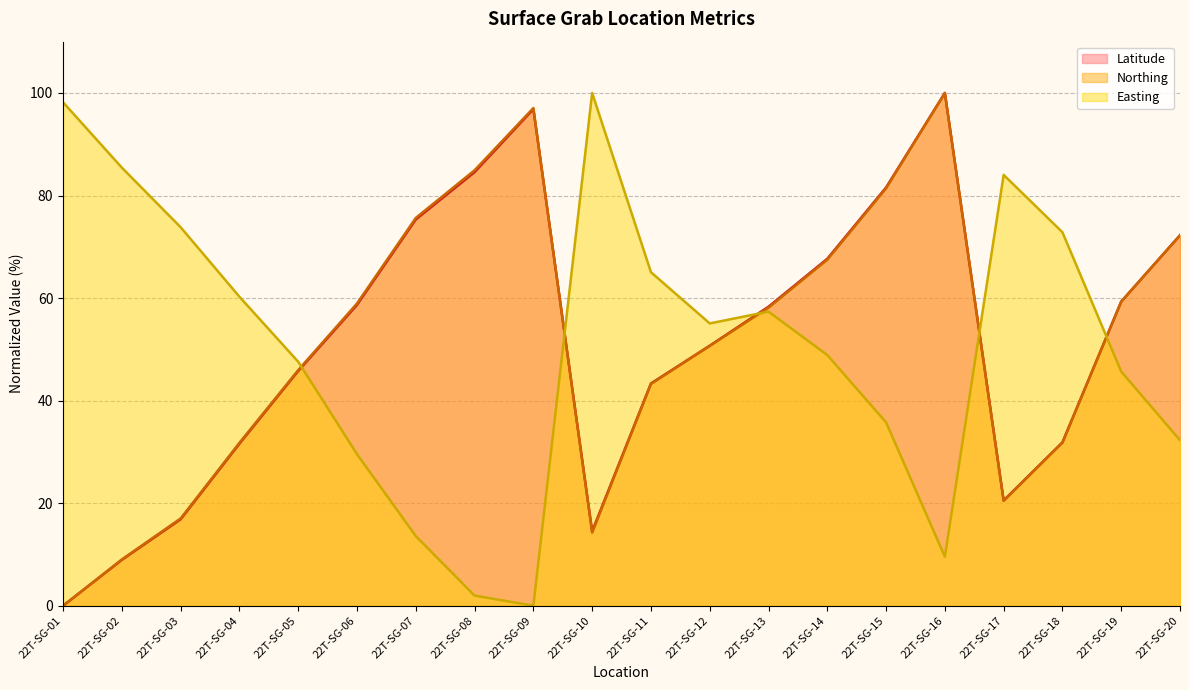

Reading left to right, transcribe all the data shown in this chart.

Latitude: 22T-SG-01=0.0	22T-SG-02=8.9	22T-SG-03=16.9	22T-SG-04=31.6	22T-SG-05=45.8	22T-SG-06=58.7	22T-SG-07=75.3	22T-SG-08=84.6	22T-SG-09=96.8	22T-SG-10=14.5	22T-SG-11=43.3	22T-SG-12=50.7	22T-SG-13=58.3	22T-SG-14=67.7	22T-SG-15=81.6	22T-SG-16=100.0	22T-SG-17=20.5	22T-SG-18=31.9	22T-SG-19=59.3	22T-SG-20=72.2
Northing: 22T-SG-01=0.0	22T-SG-02=9.0	22T-SG-03=17.0	22T-SG-04=31.8	22T-SG-05=46.0	22T-SG-06=59.0	22T-SG-07=75.6	22T-SG-08=84.9	22T-SG-09=97.1	22T-SG-10=14.3	22T-SG-11=43.3	22T-SG-12=50.7	22T-SG-13=58.1	22T-SG-14=67.5	22T-SG-15=81.4	22T-SG-16=100.0	22T-SG-17=20.5	22T-SG-18=31.8	22T-SG-19=59.3	22T-SG-20=72.3
Easting: 22T-SG-01=98.2	22T-SG-02=85.4	22T-SG-03=73.8	22T-SG-04=60.3	22T-SG-05=47.6	22T-SG-06=29.5	22T-SG-07=13.6	22T-SG-08=2.0	22T-SG-09=0.0	22T-SG-10=100.0	22T-SG-11=65.0	22T-SG-12=55.1	22T-SG-13=57.4	22T-SG-14=48.9	22T-SG-15=35.8	22T-SG-16=9.6	22T-SG-17=84.0	22T-SG-18=72.8	22T-SG-19=45.7	22T-SG-20=32.3